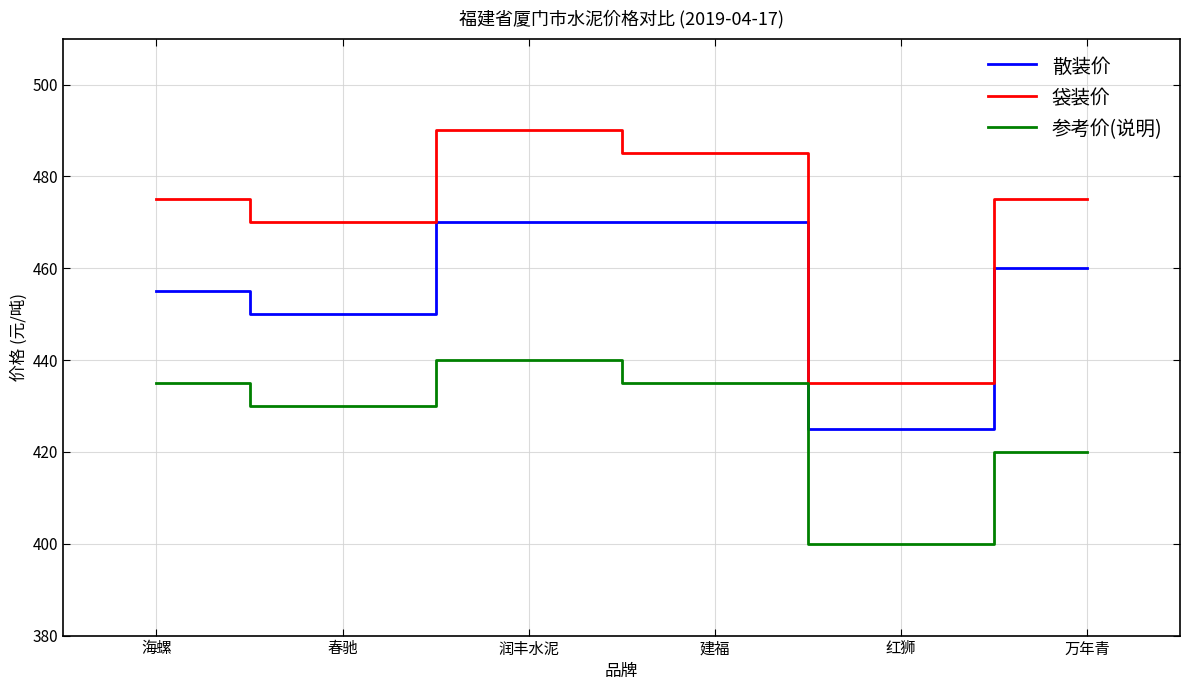

Which category has the highest value in the 袋装价 series?

润丰水泥